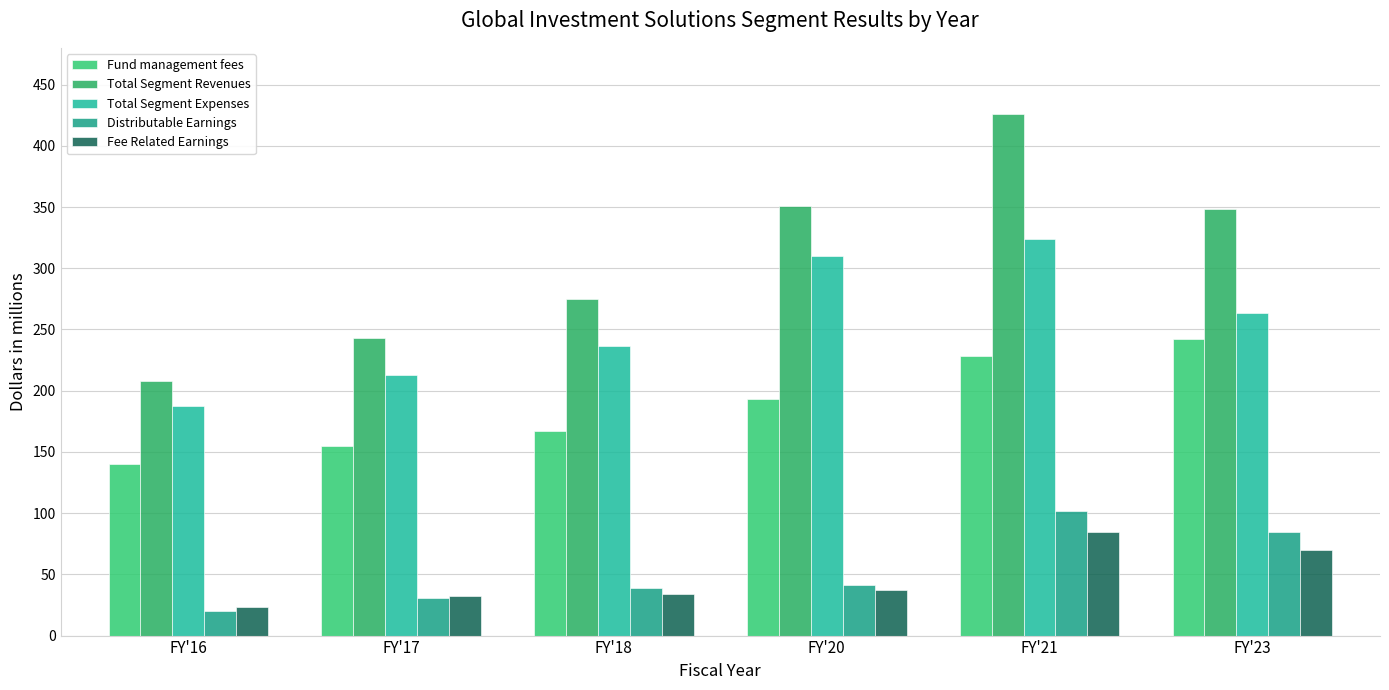

What is the value of the Fee Related Earnings bar at the 5th from the left?

84.2